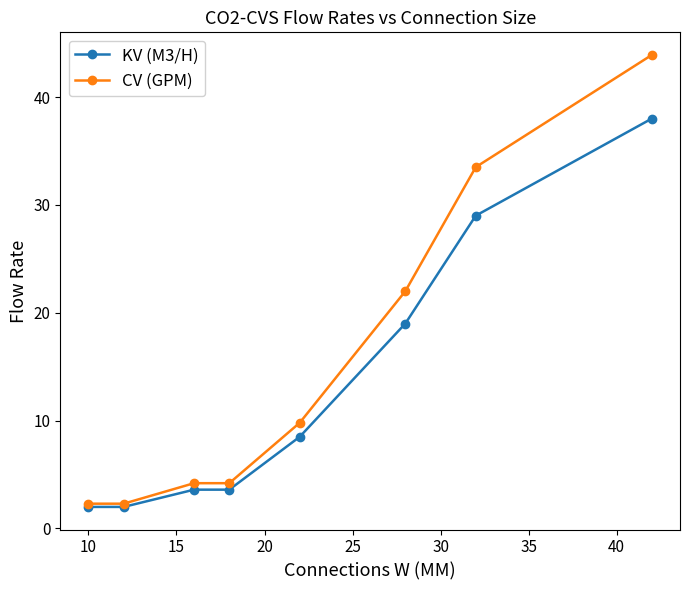

What is the average value of the CV (GPM) series?

15.3